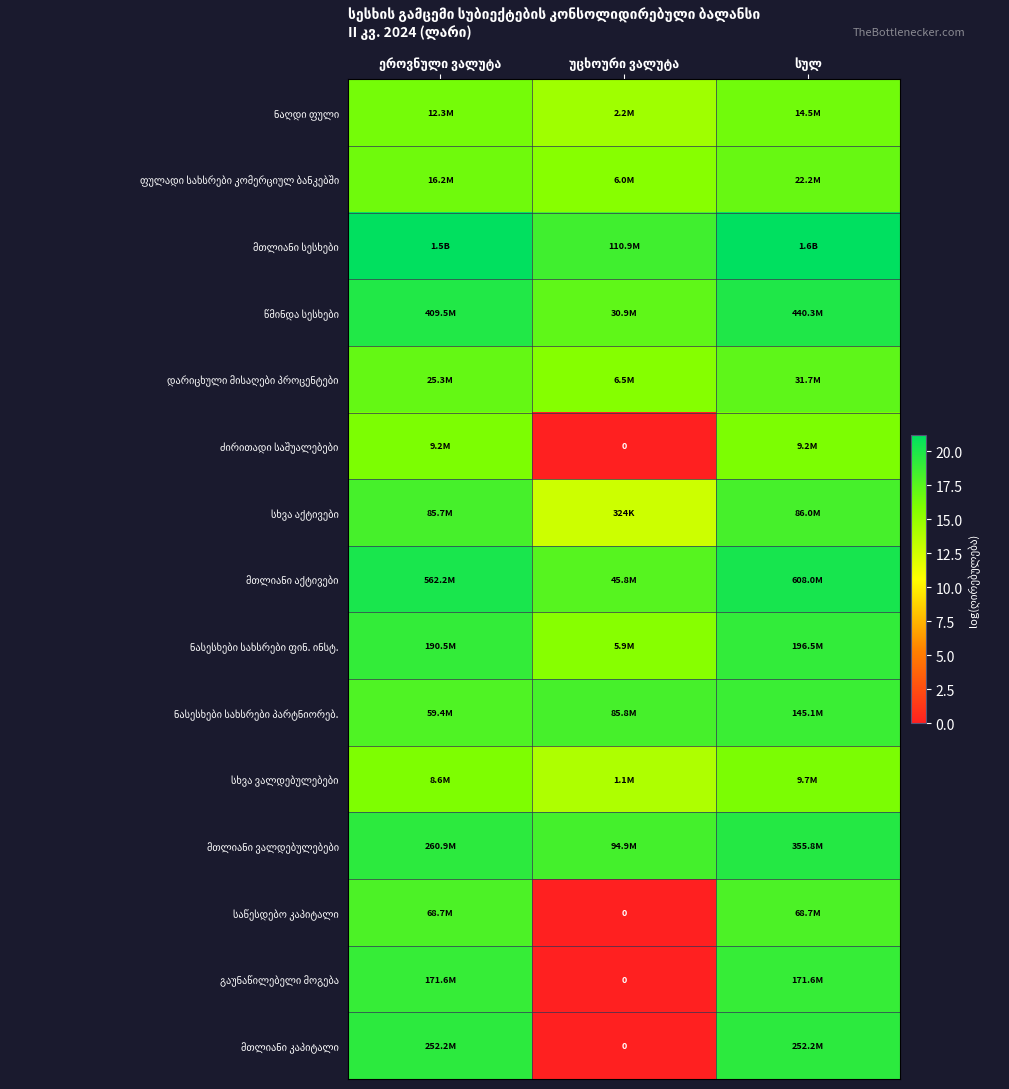

Rank the categories by წმინდა სესხები value from highest to lowest.

სულ, ეროვნული ვალუტა, უცხოური ვალუტა